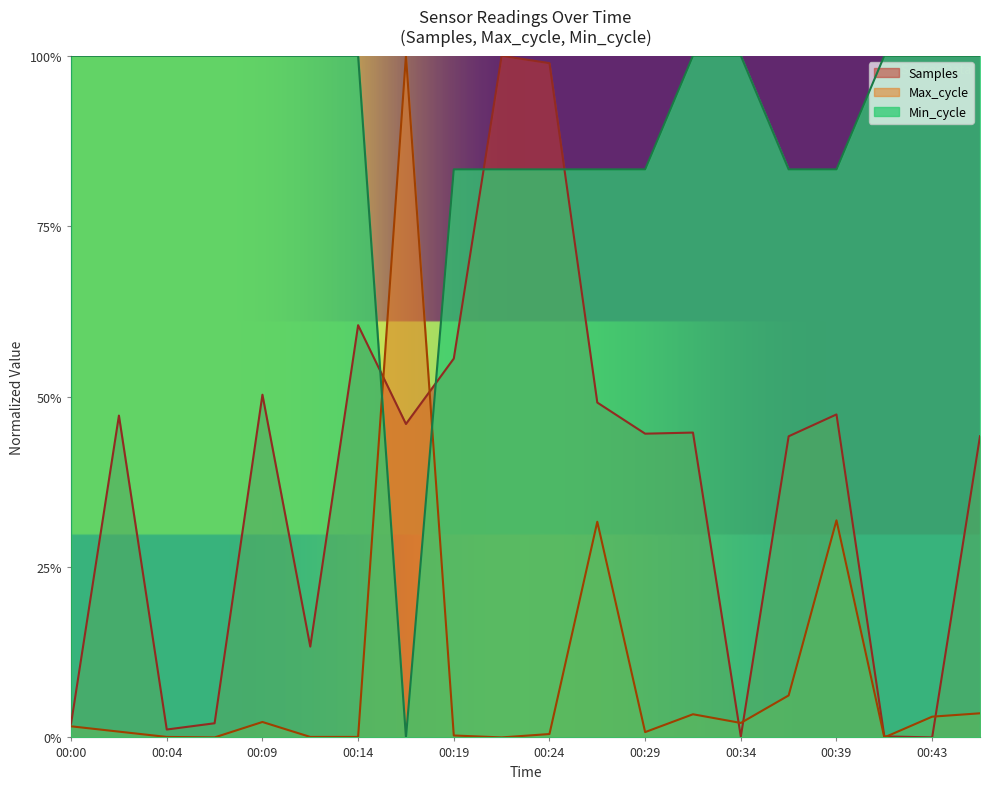

What is the difference between the maximum and minimum values in the Max_cycle series?

1.0